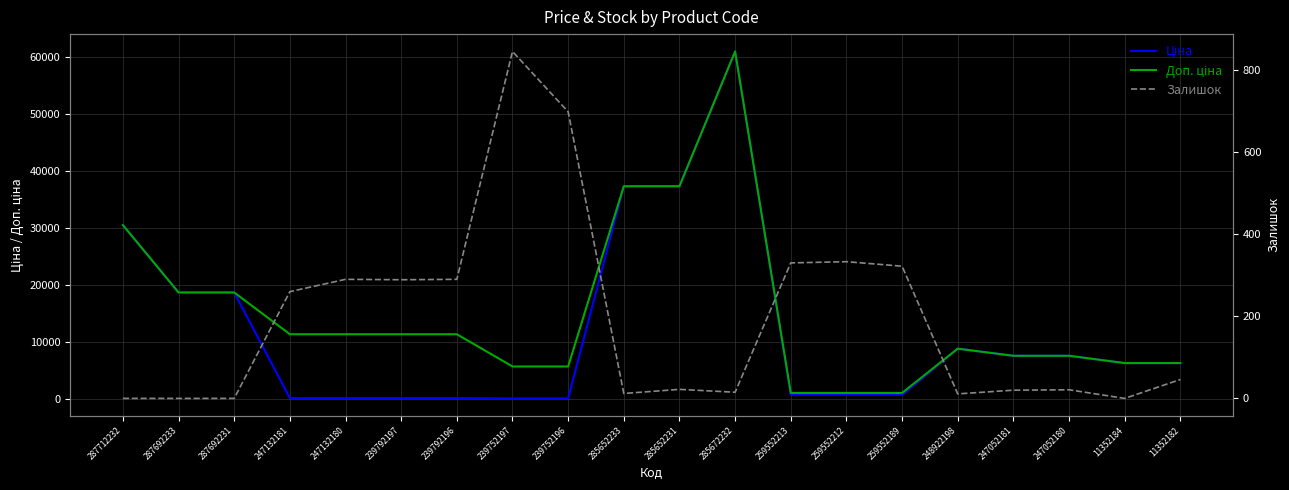

Is it true that Залишок equals -562.4 at 287692233?

False